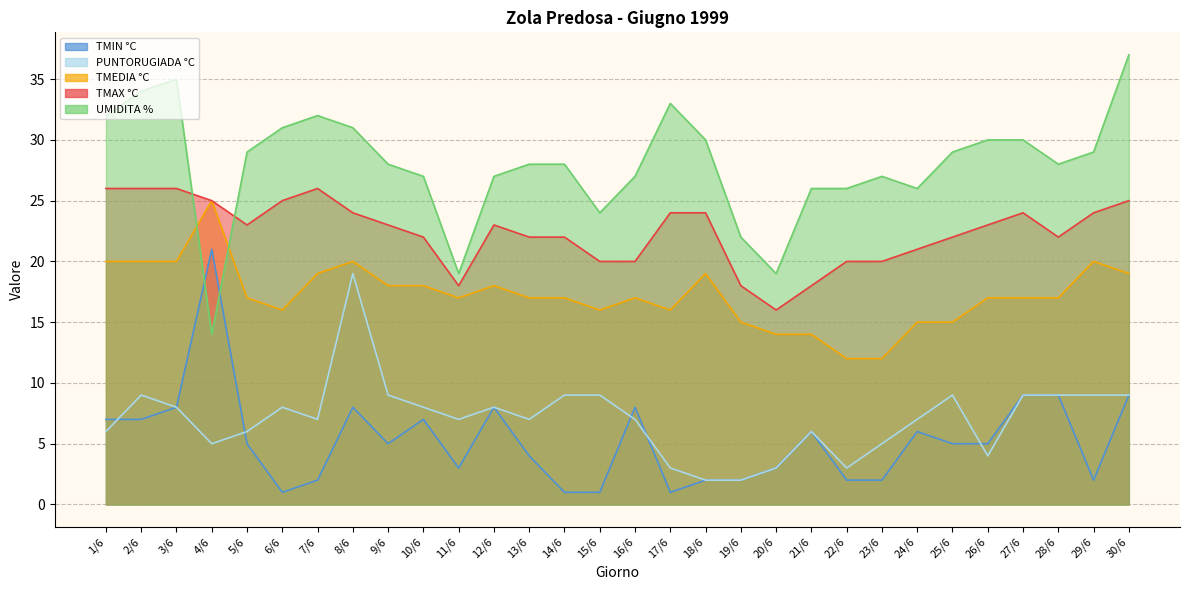

Which series has the largest range (max minus min)?

UMIDITA %